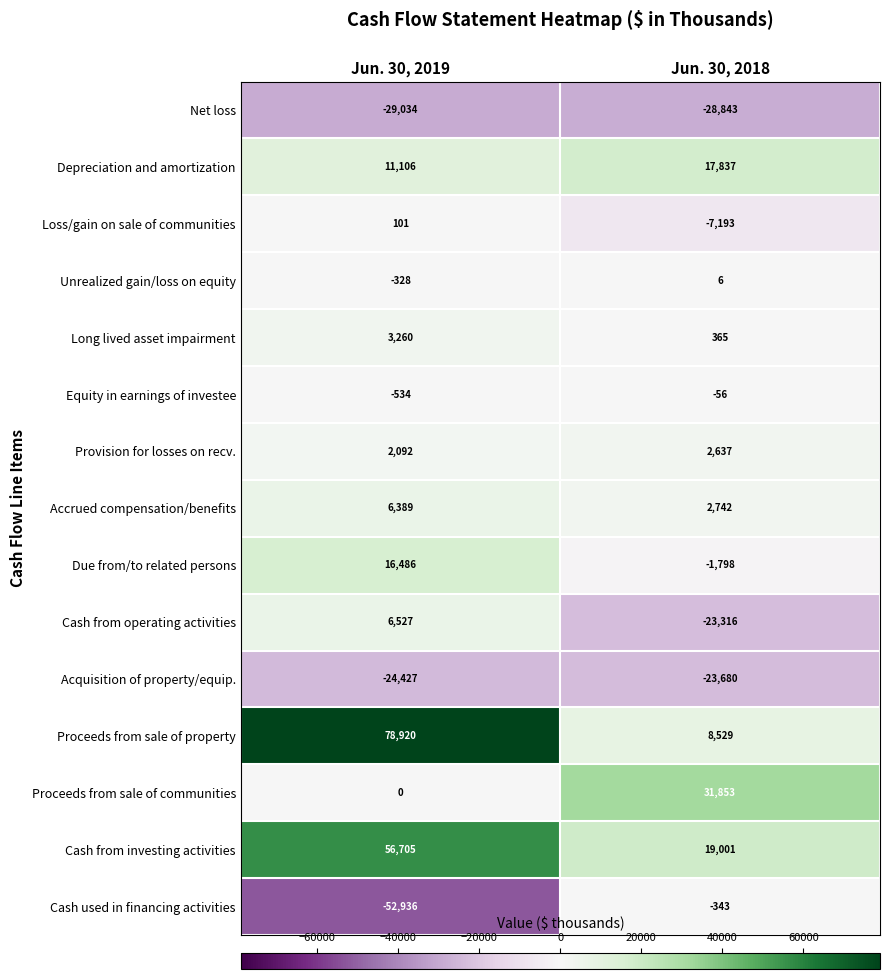

What is the lowest value of the Long lived asset impairment series?

365